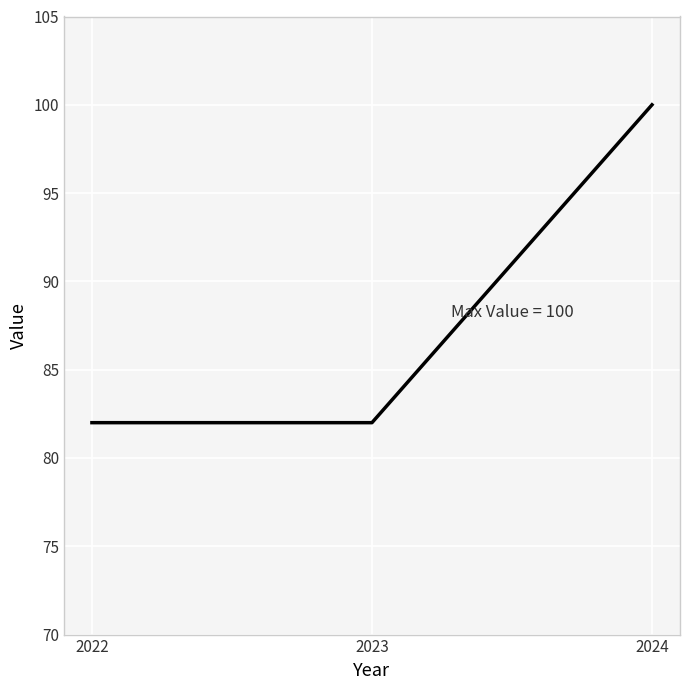

Is this an area chart (filled region under the line)?

No